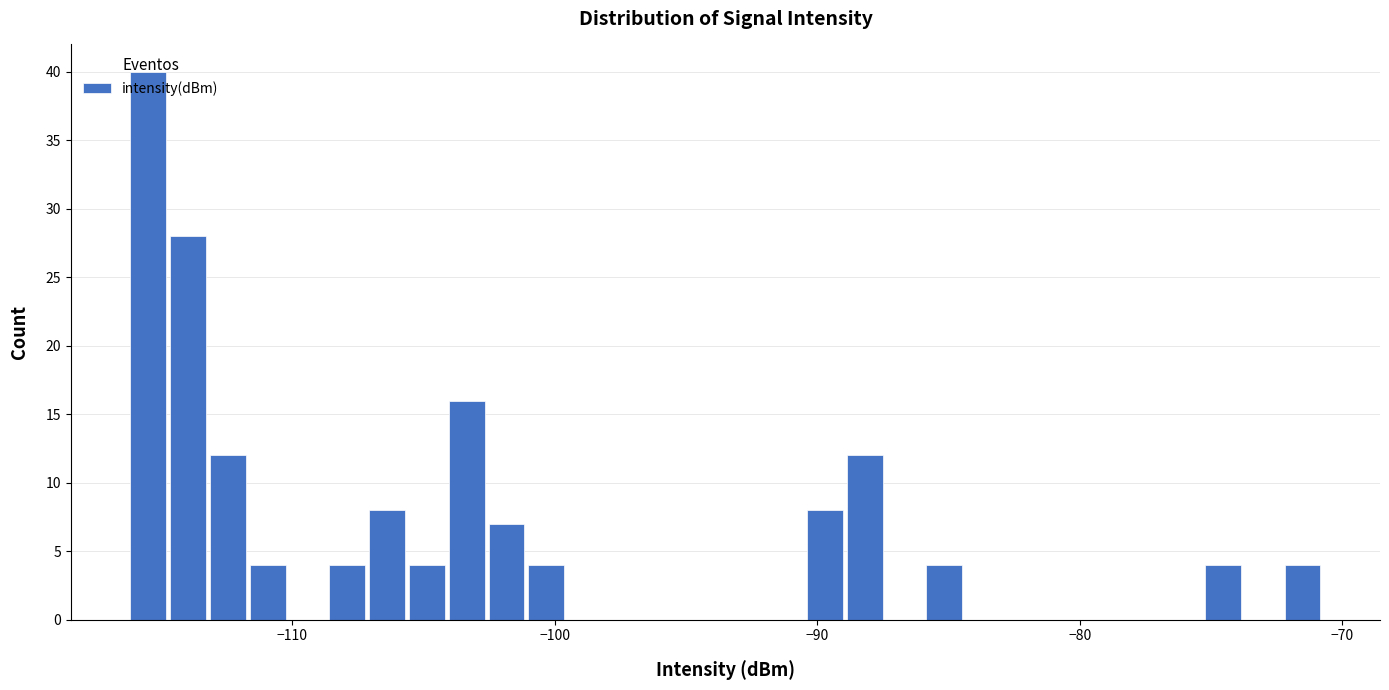

Read against the x-axis, roughly where is the centre of the tallest bar?

-115